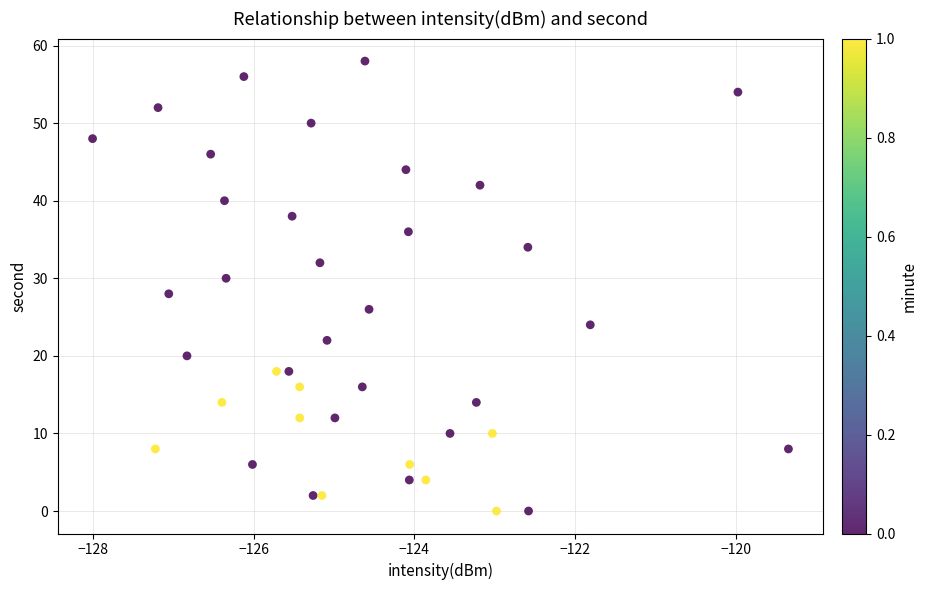

What is the range of Y values (max minus min)?

58